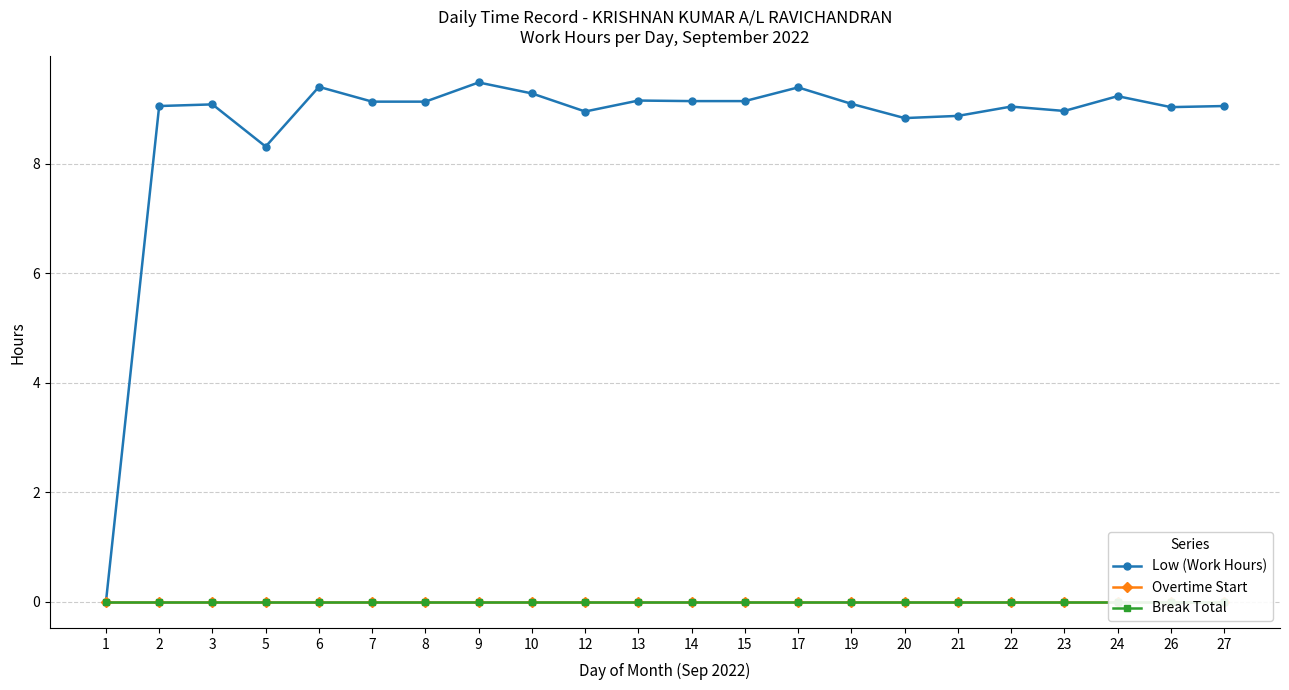

True or false: Low (Work Hours) has more than 0 points higher than both neighbors.

True